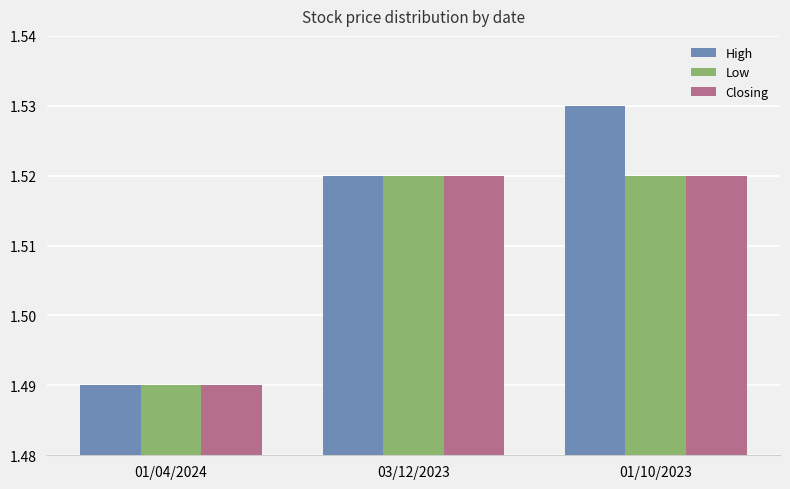

What position from the right is 01/10/2023?

1